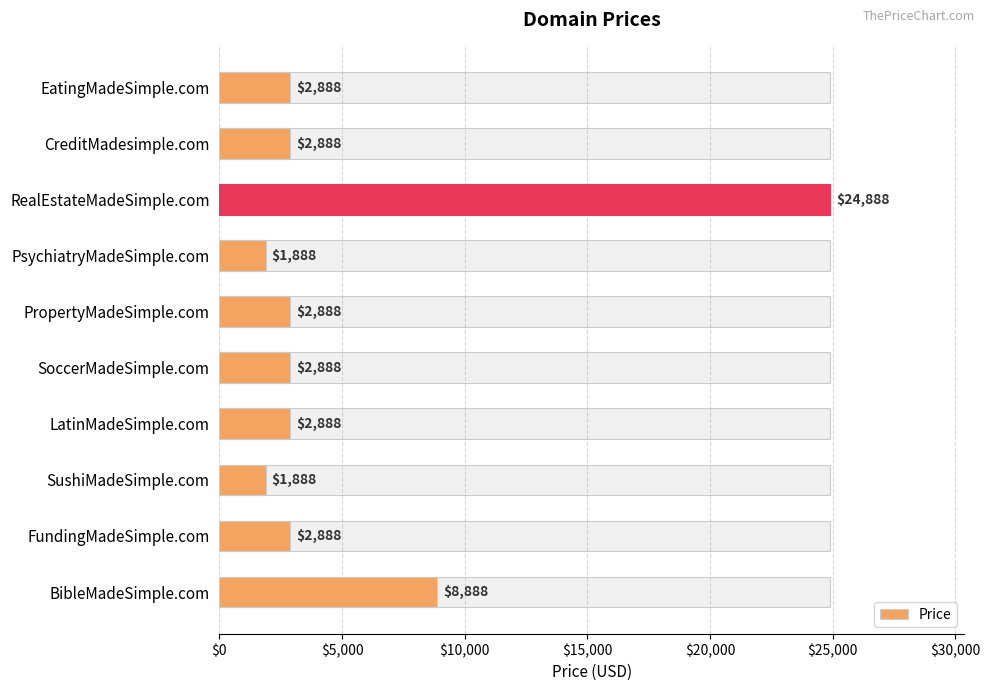

What is the difference between the second highest and minimum values?

7000